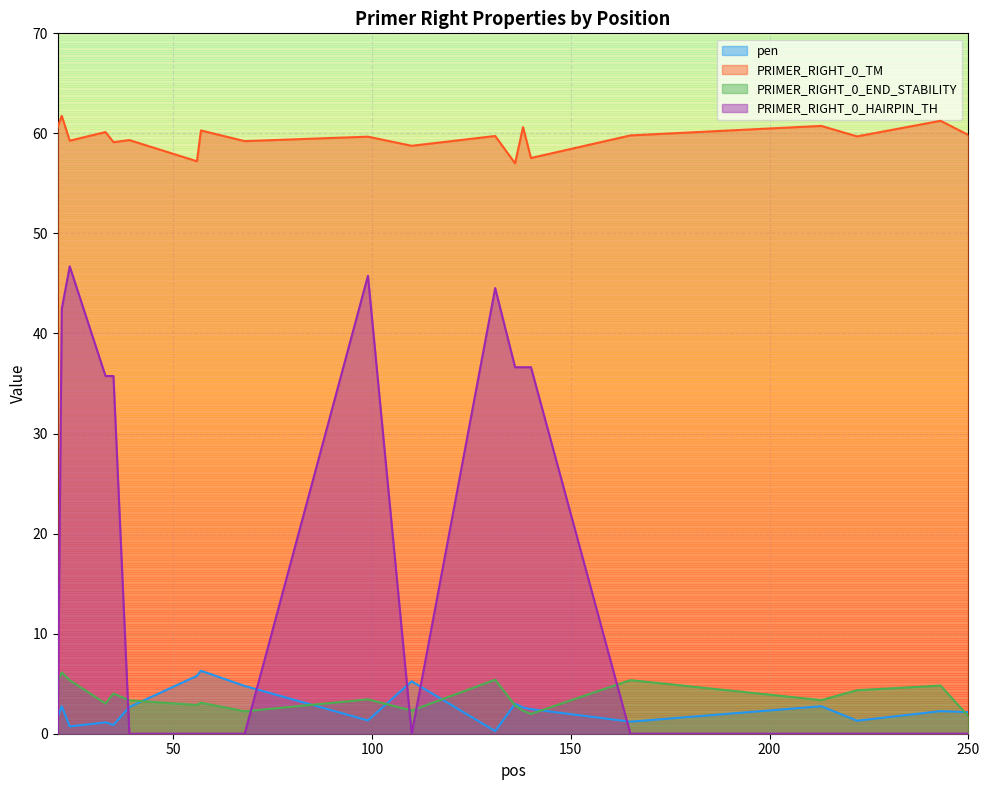

At which category does the chart reach its minimum across all series?

21